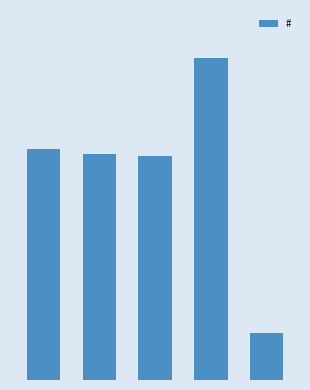

At which label is the value closest to 83?

2